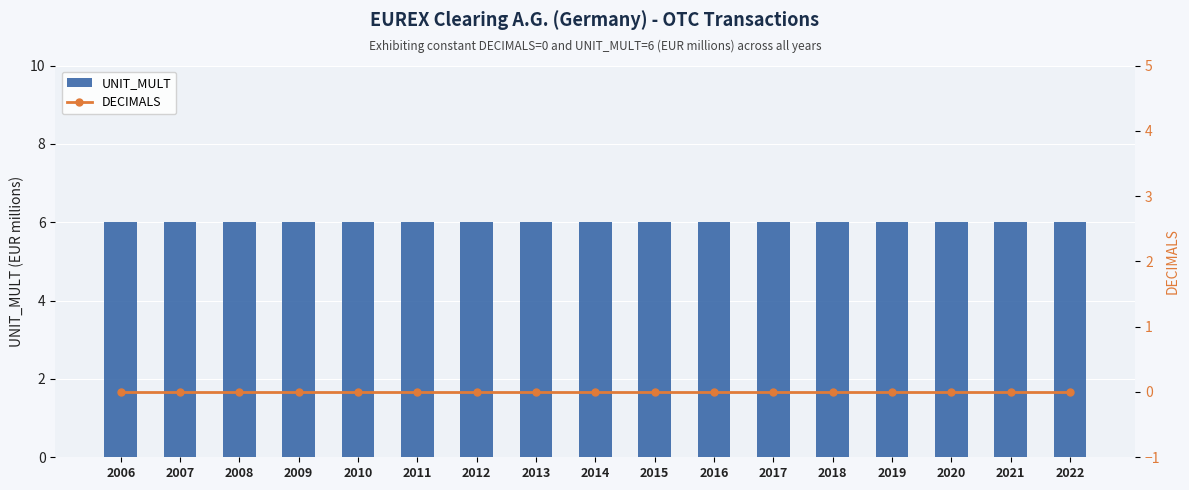

The UNIT_MULT series shows 6 at 2020. True or false?

True